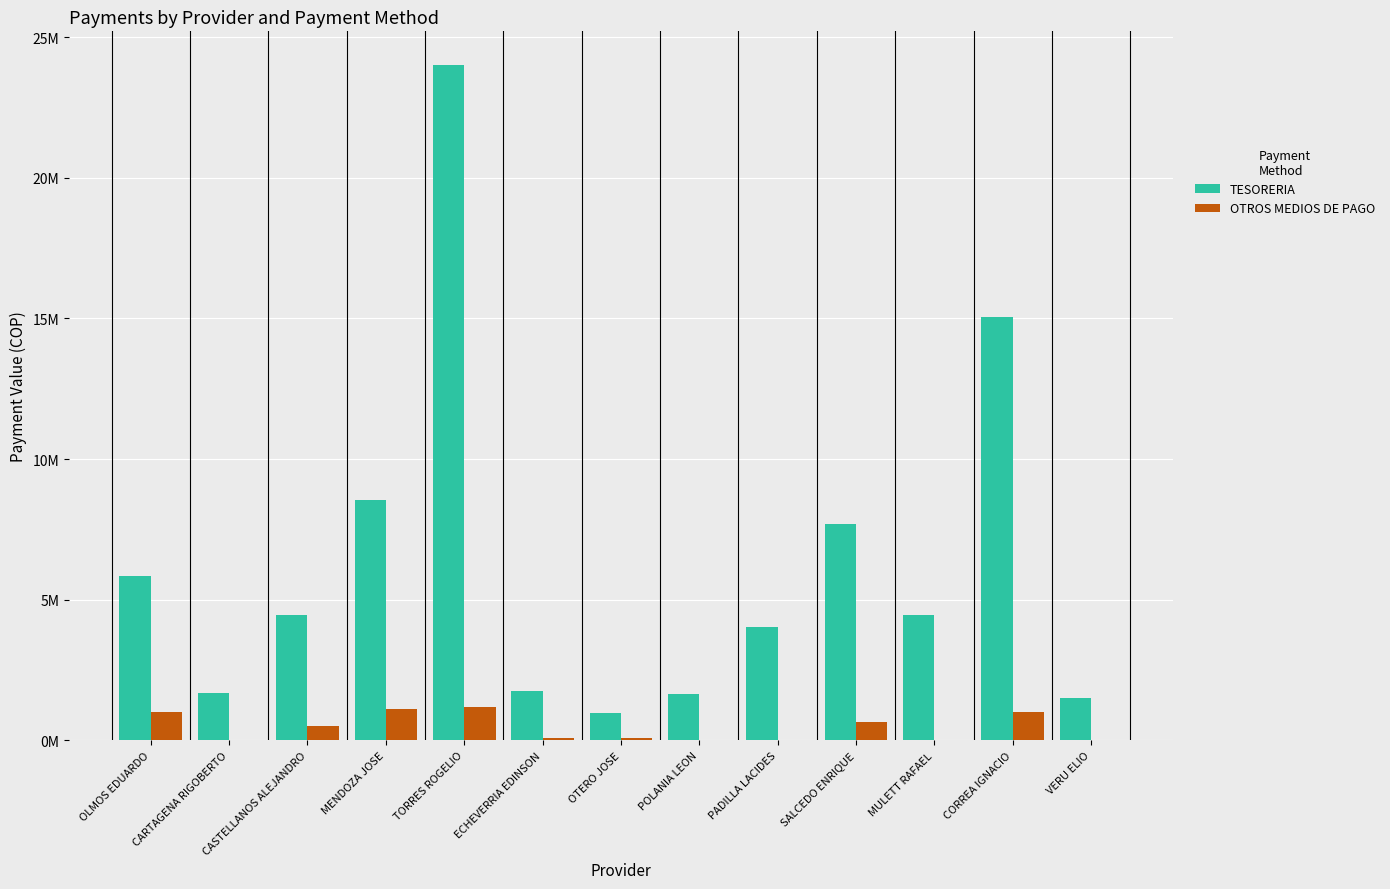

What are all the series names shown in the legend?

TESORERIA, OTROS MEDIOS DE PAGO